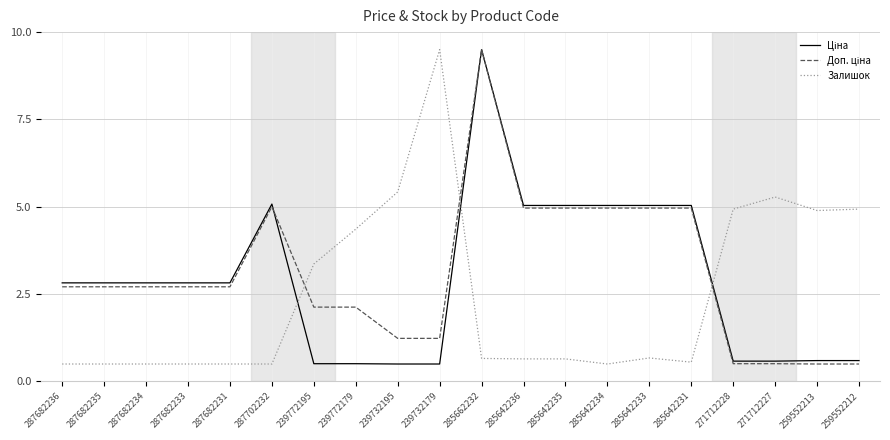

Between 239772179 and 239732179, which series saw the biggest shift?

Залишок